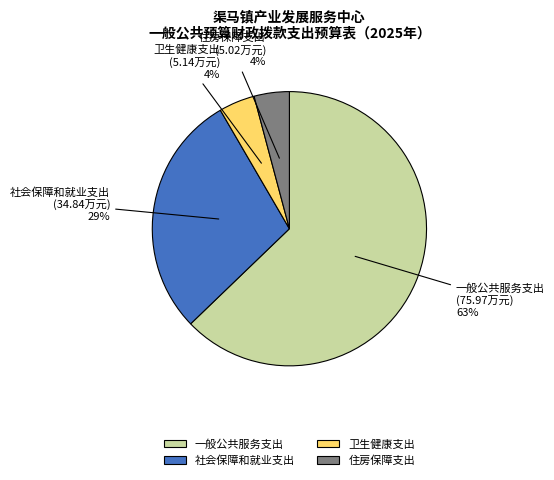

To the nearest percent, what is the combined percentage of 一般公共服务支出 and 住房保障支出?

67%